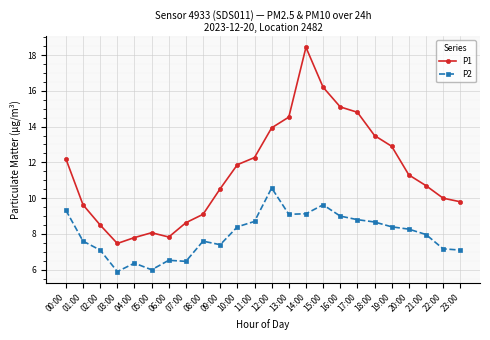

At which category does the chart reach its peak across all series?

14:00